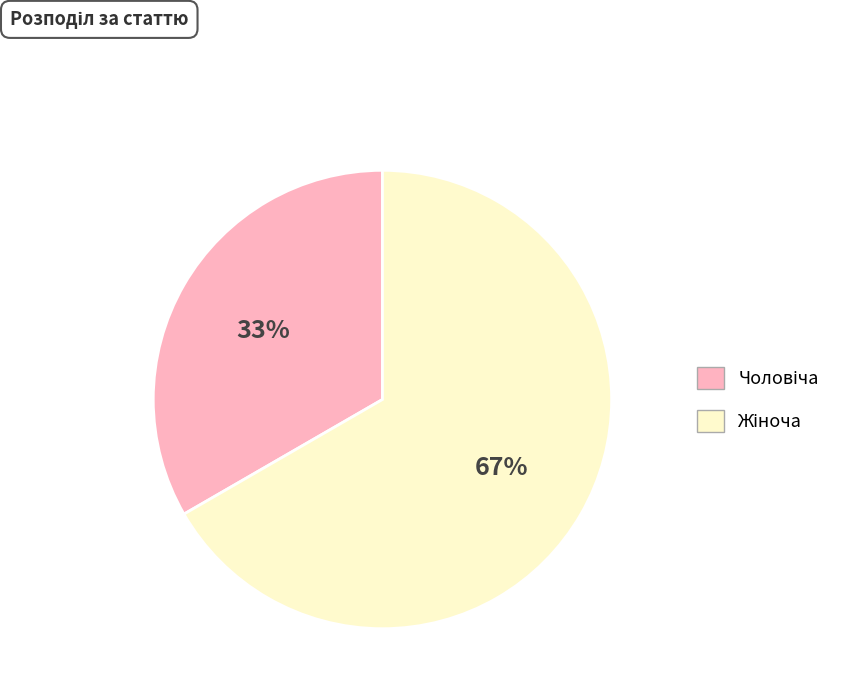

Is there a majority slice in this chart?

Yes